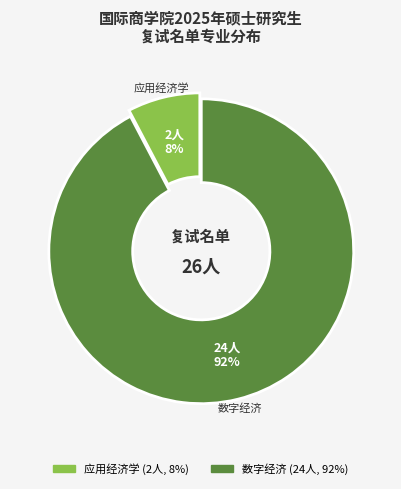

How many slices are in this pie chart?

2